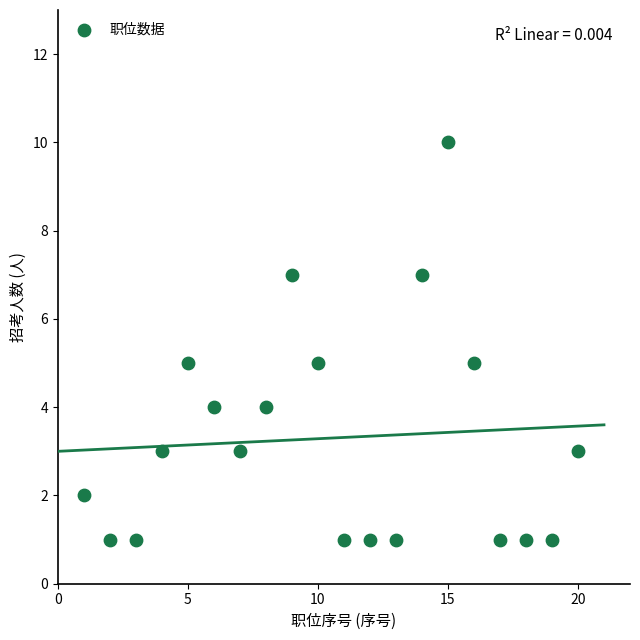

What is the range of Y values (max minus min)?

9